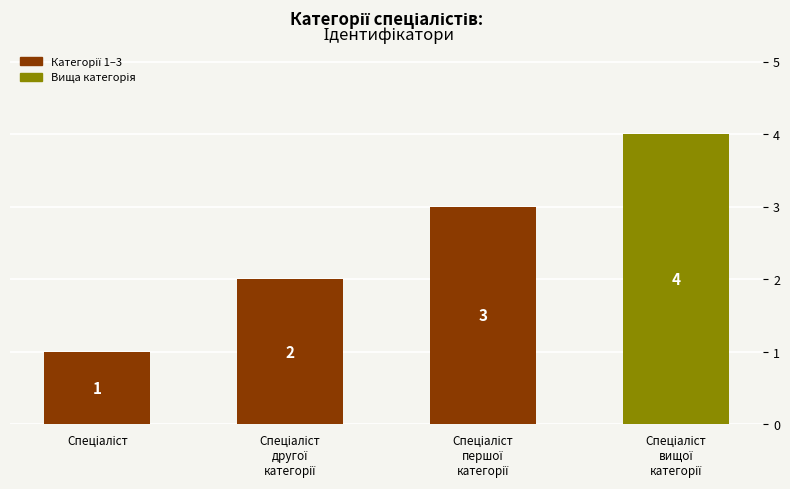

Count the values in the range 2 to 4.

3